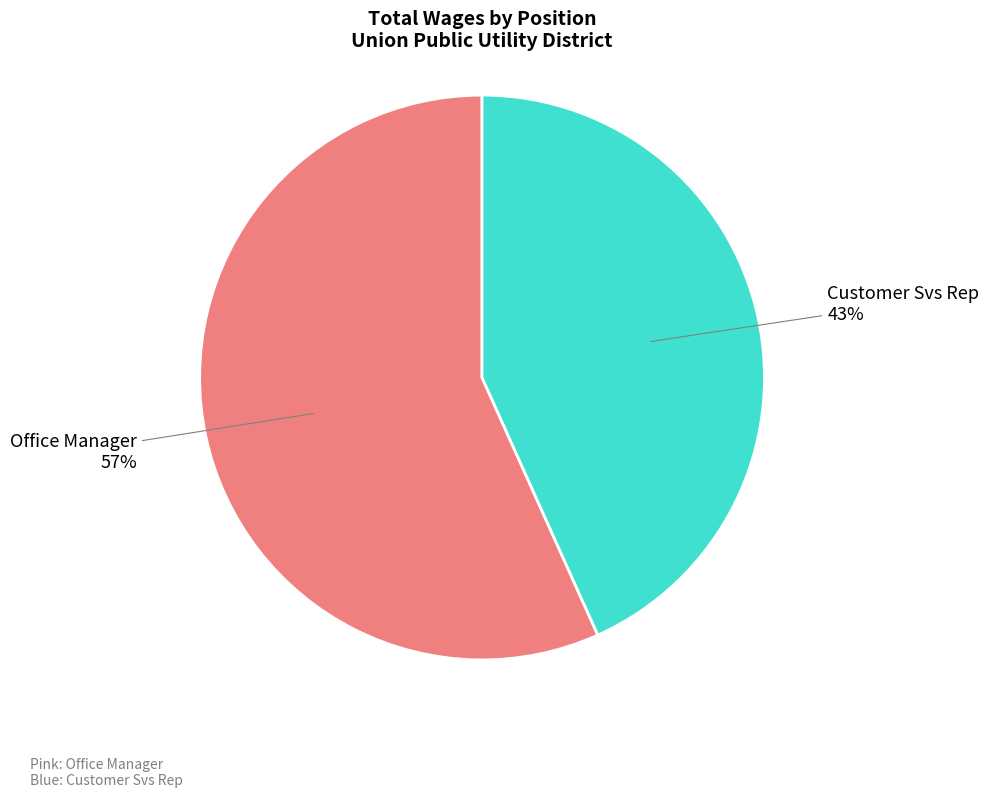

Is there any slice that represents more than half of the pie?

Yes